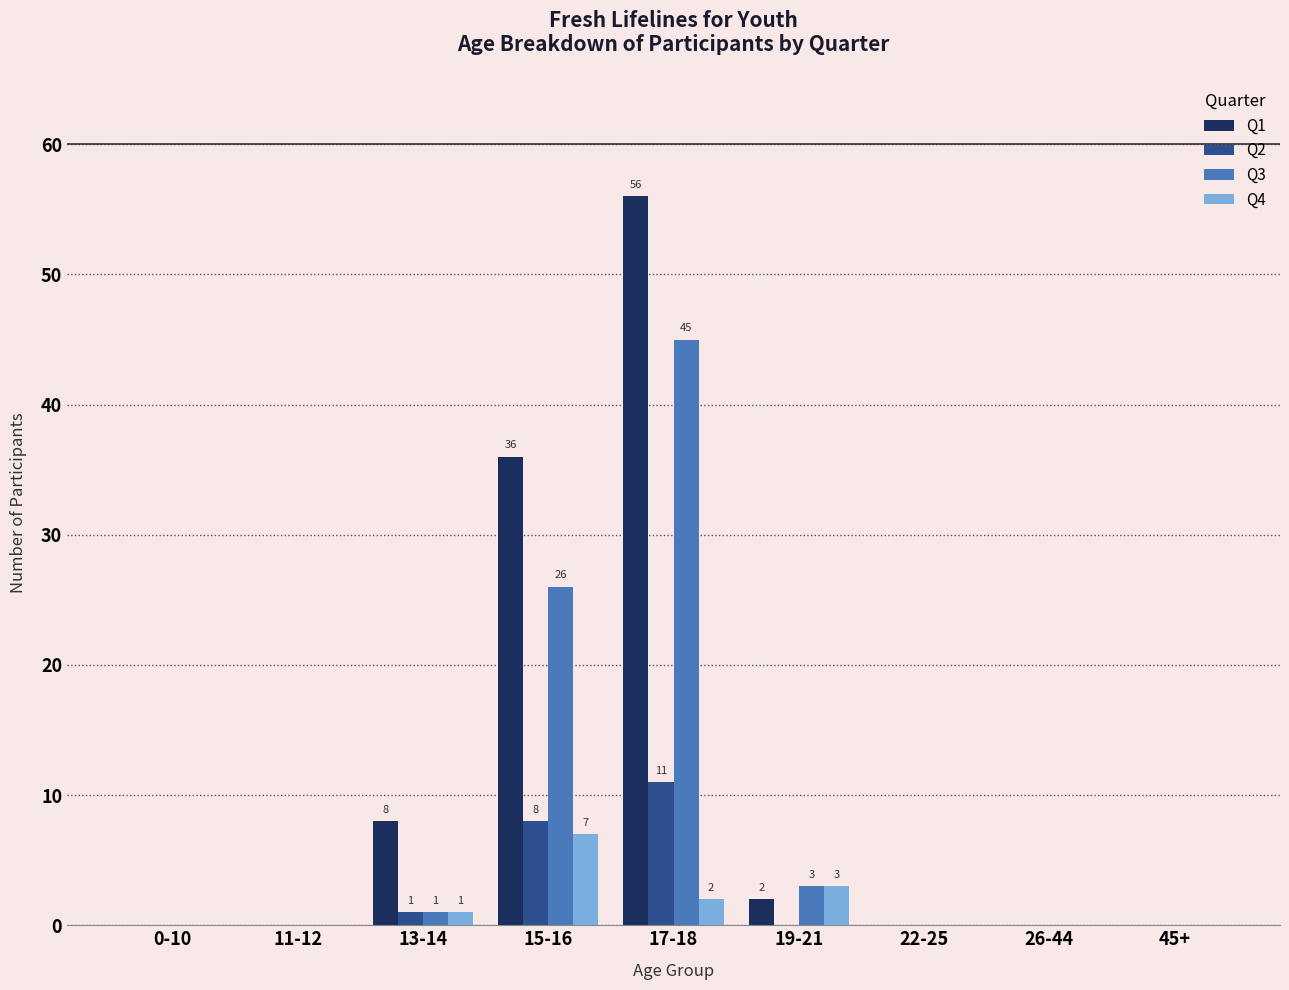

What is the maximum value shown in the chart?

56